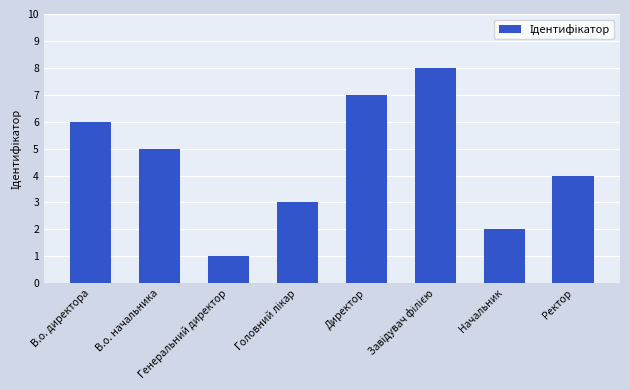

What is the maximum value shown in the chart?

8